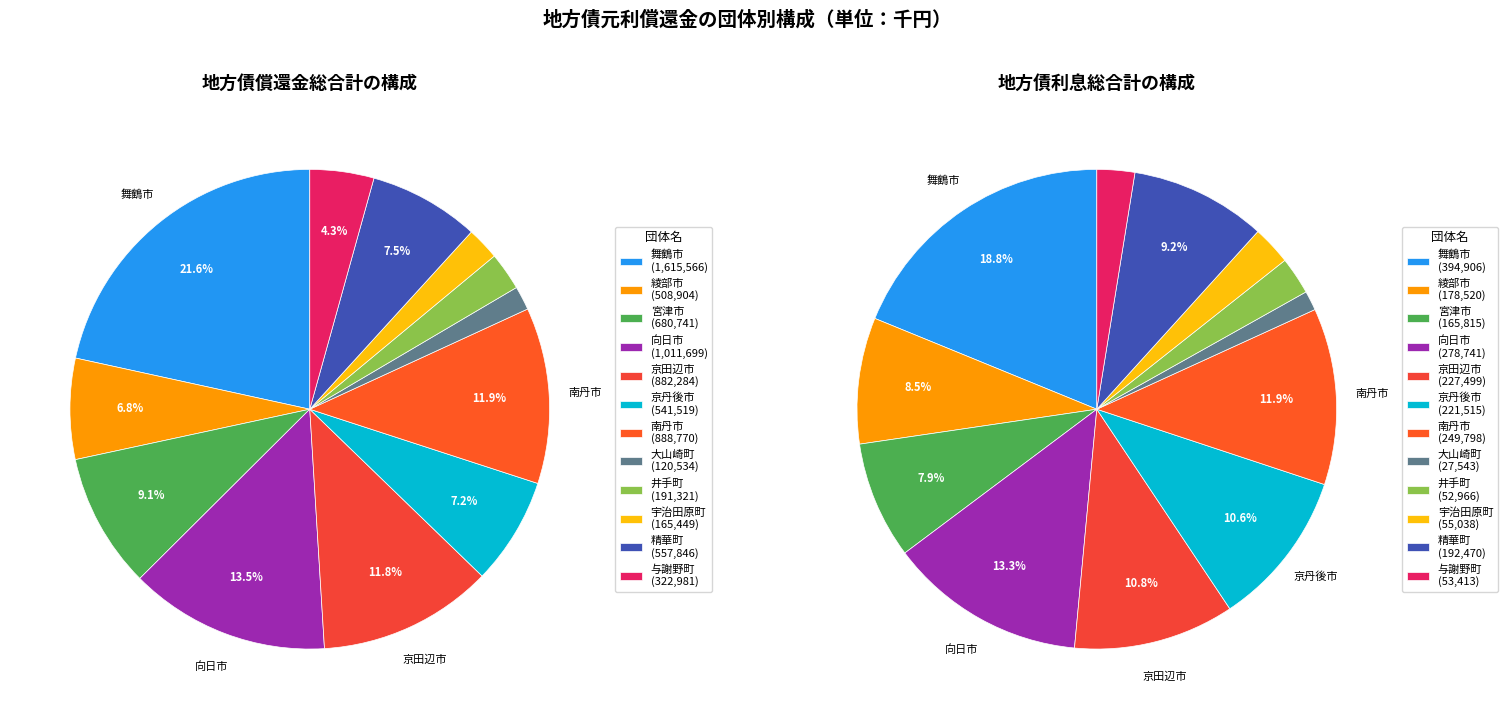

What is the largest slice in the pie chart?

舞鶴市